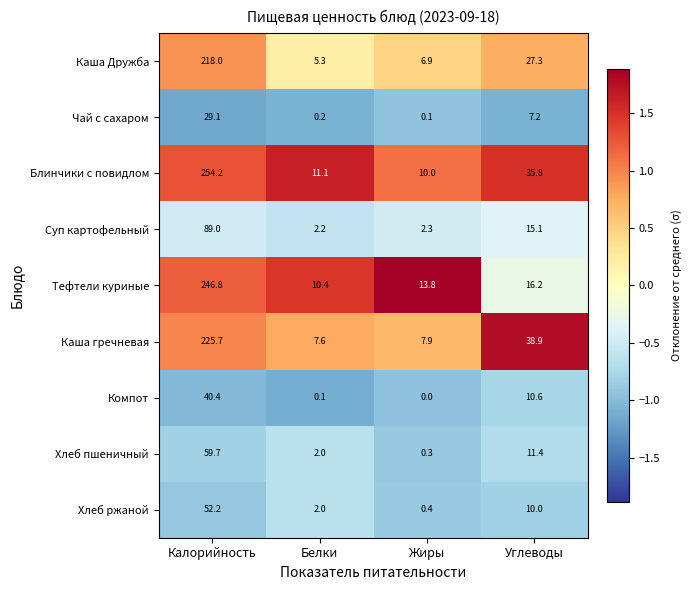

What is the difference between the maximum and minimum values in the Тефтели куриные series?

236.4